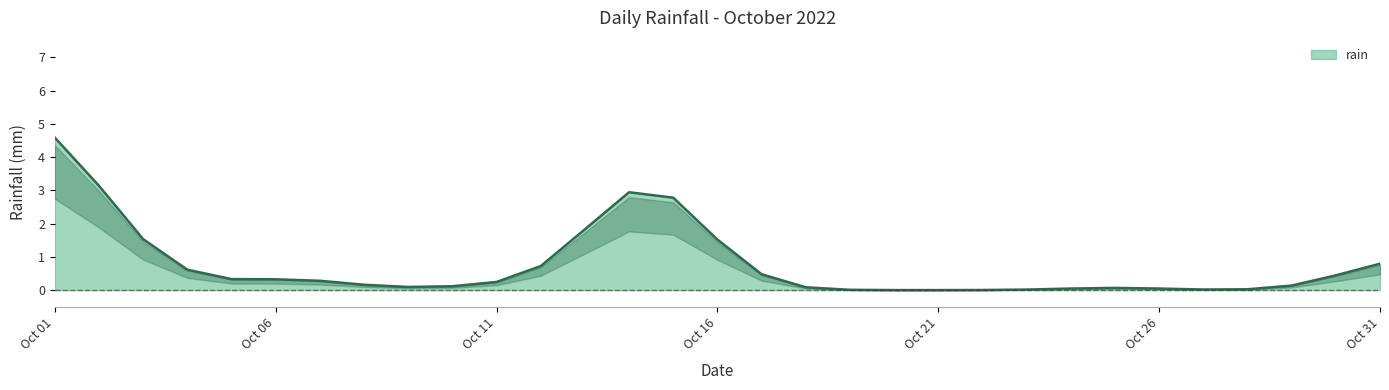

What is the maximum value shown in the chart?

4.6